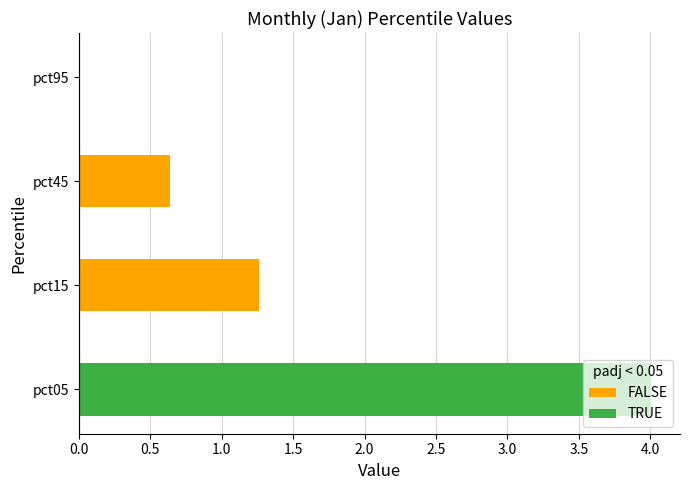

Between pct45 and pct05, which is larger?

pct05